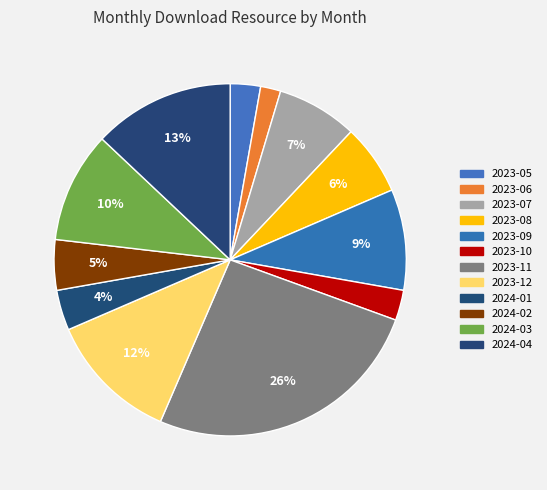

Combined, do 2023-09 and 2023-10 account for over 50%?

No